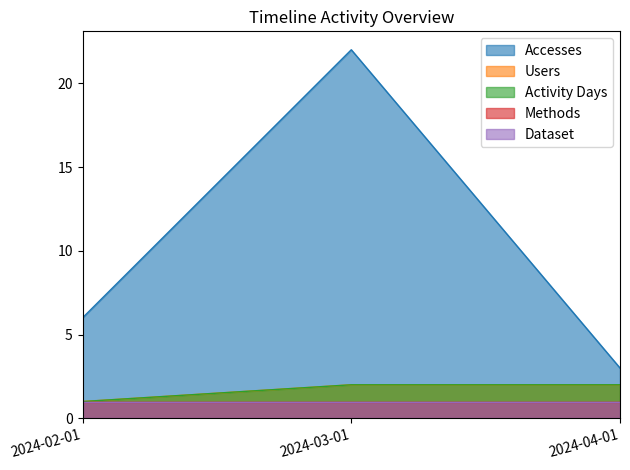

Does the chart display data point markers on the line(s)?

No